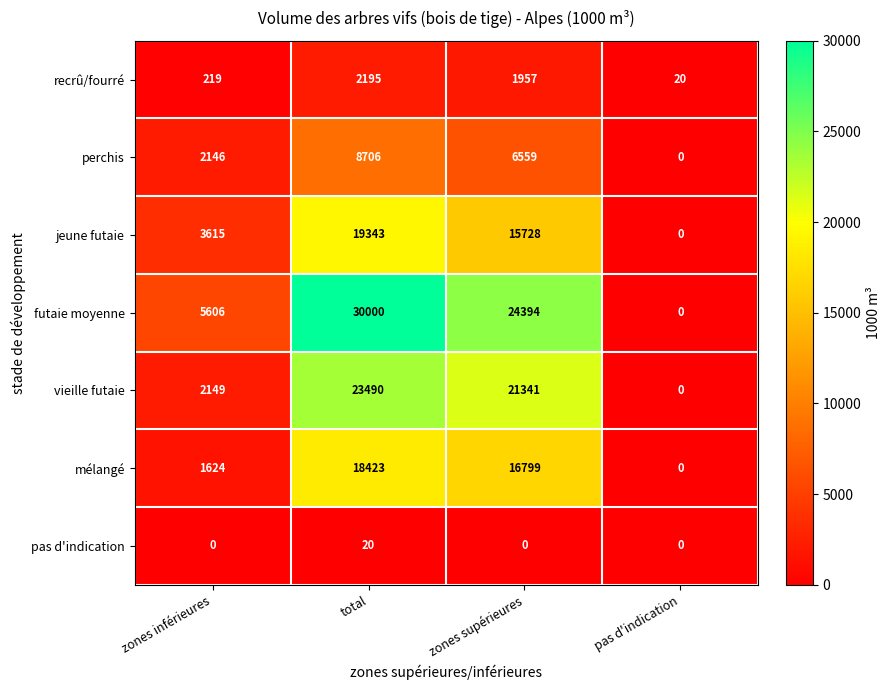

At zones inférieures, list the series in order from largest to smallest.

futaie moyenne, jeune futaie, vieille futaie, perchis, mélangé, recrû/fourré, pas d'indication